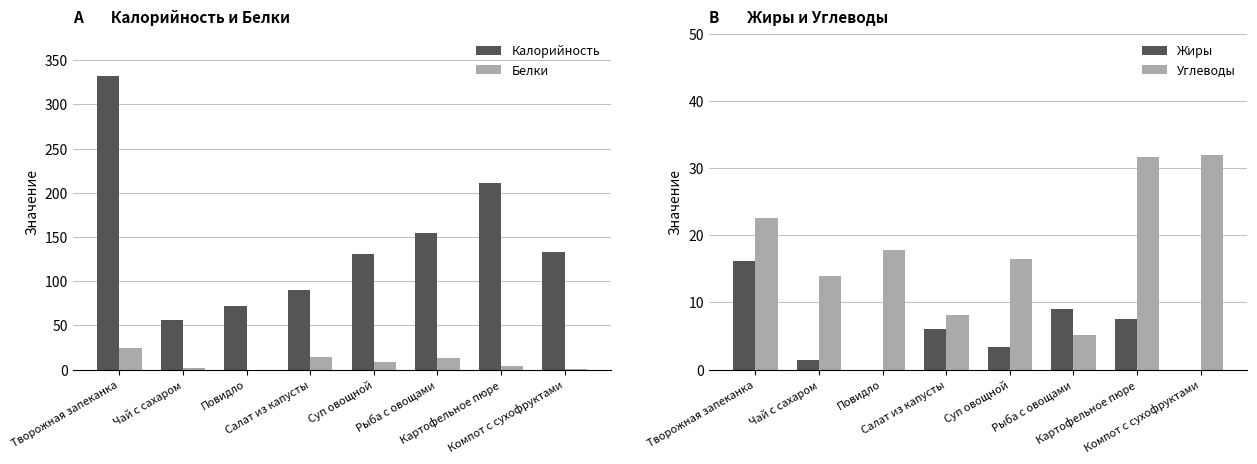

What is the difference between the Углеводы values at Чай с сахаром and Картофельное пюре?

17.6